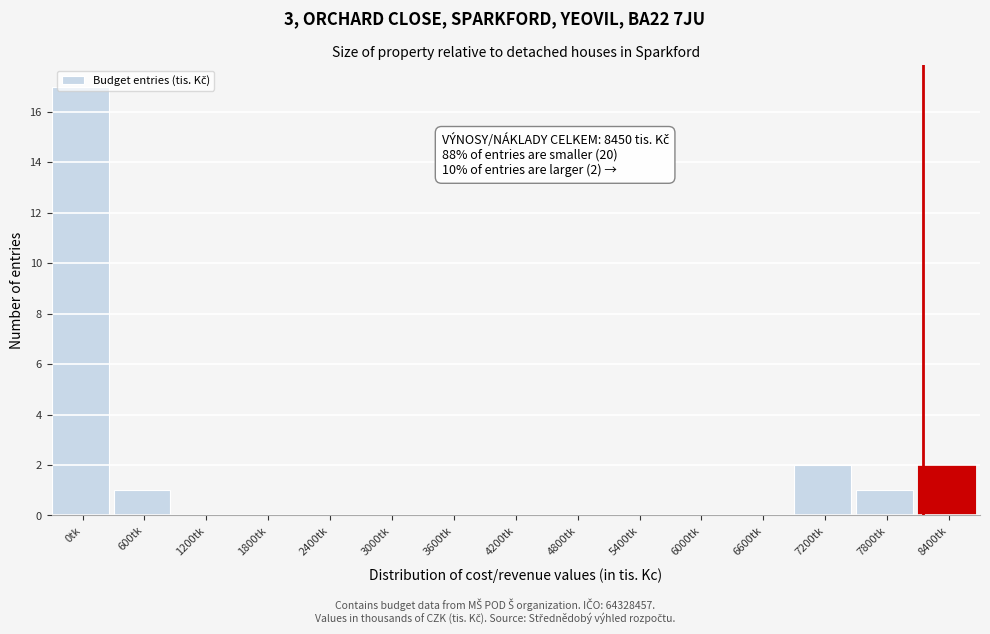

The chart shows a value of 1 at 7800tk. True or false?

True